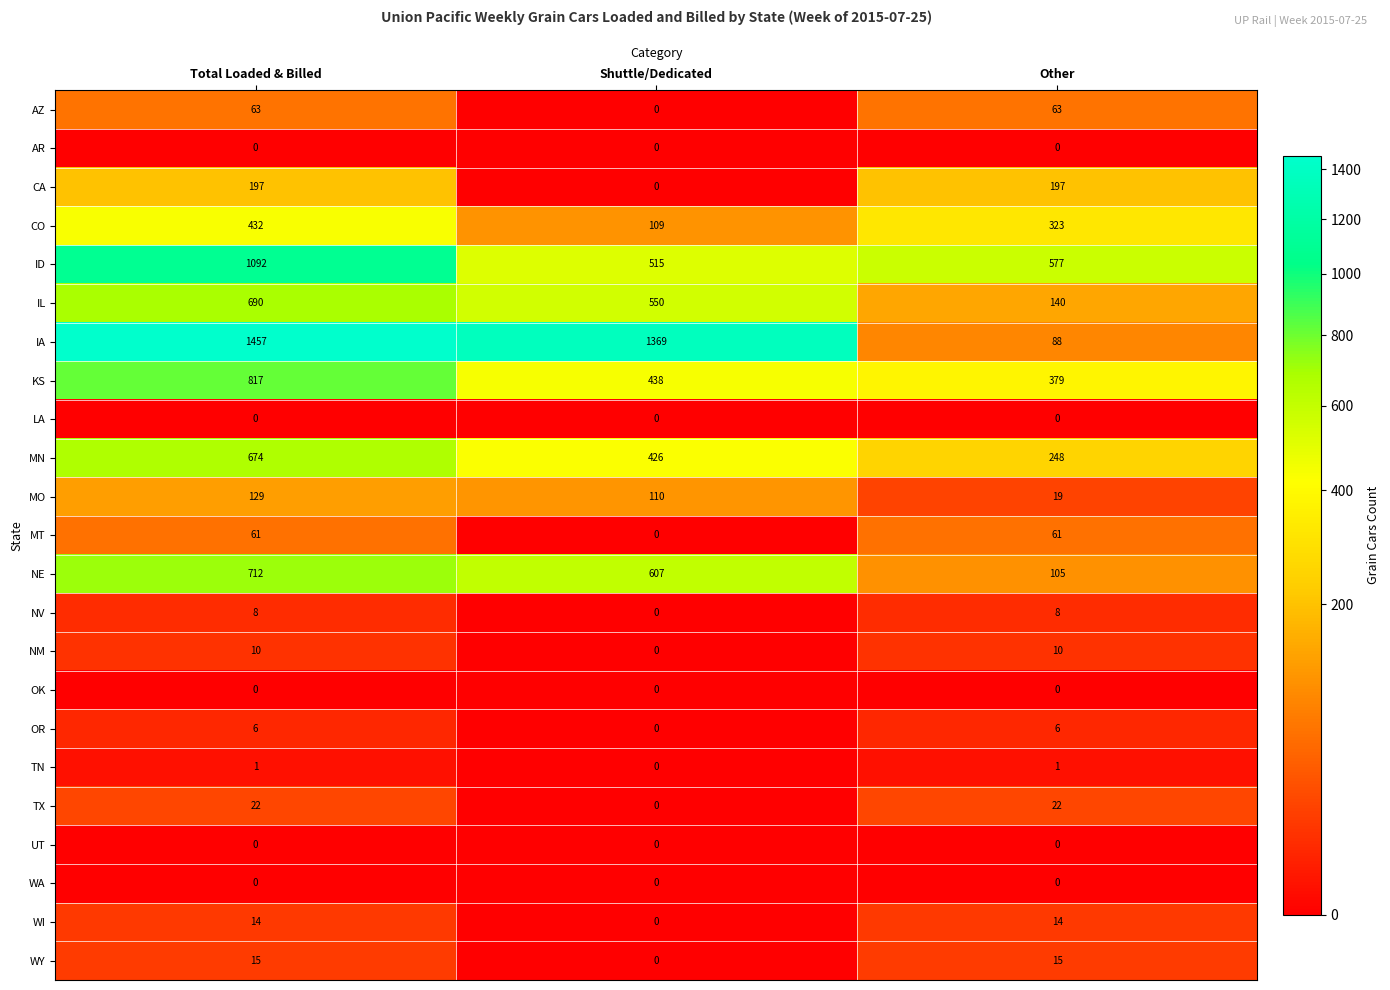

Is it true that NE equals 712 at Total Loaded & Billed?

True